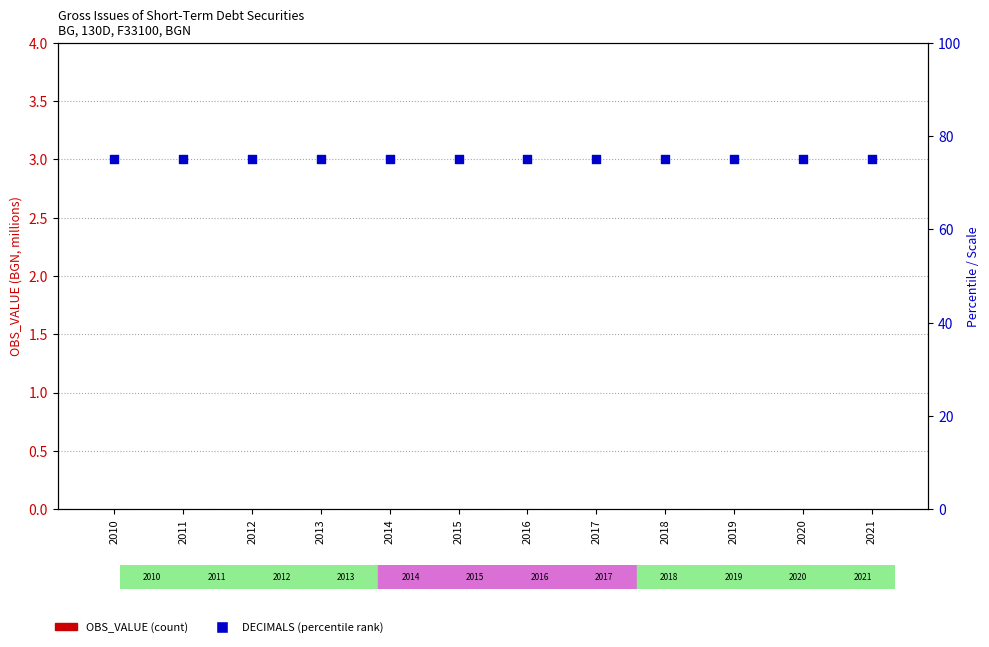

What is the total value across all series at 2017?

75